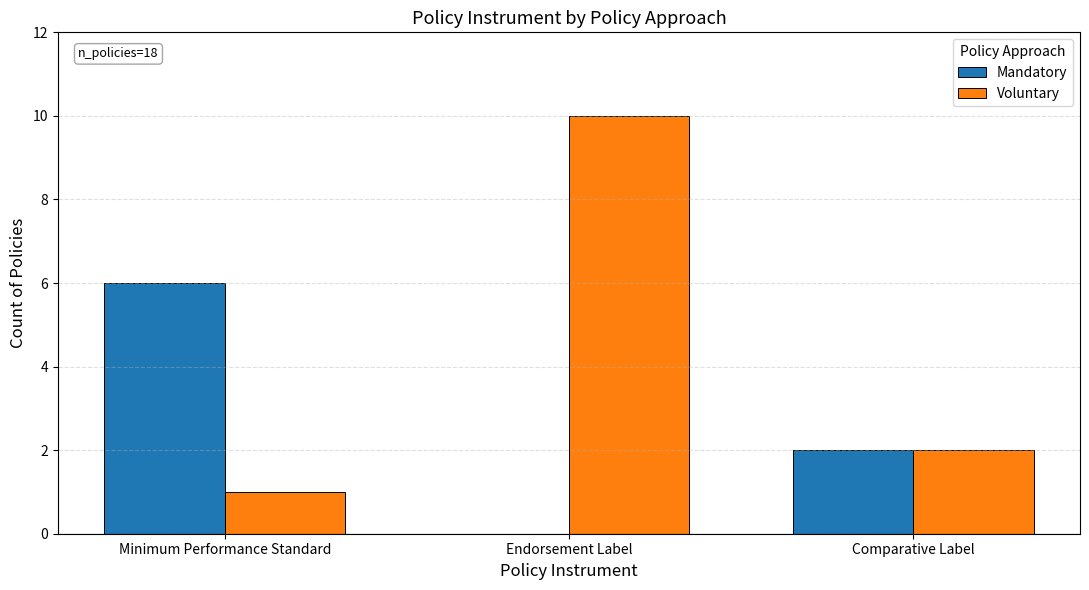

Between Endorsement Label and Comparative Label, which series saw the biggest shift?

Voluntary